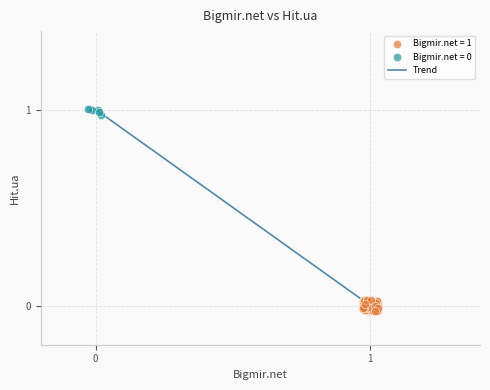

Which series reaches the minimum Y coordinate?

Bigmir.net = 1